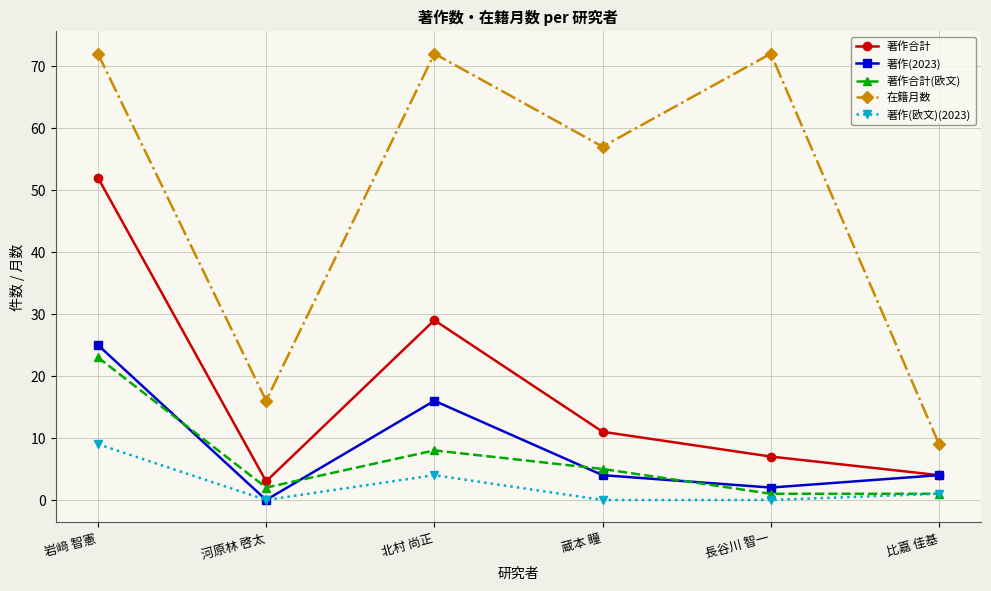

At which label is 著作合計 closest to 27?

北村 尚正